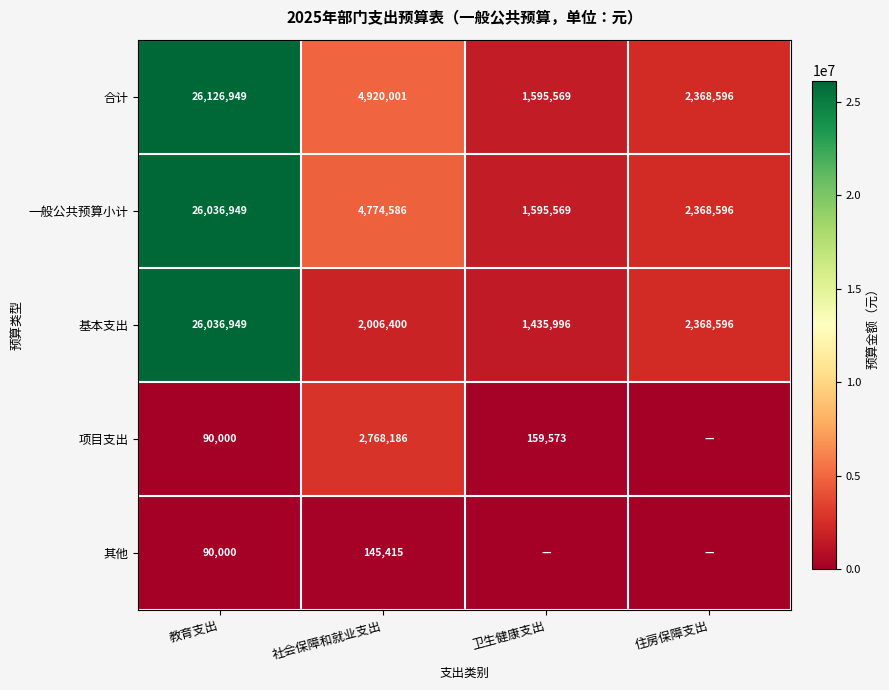

List the labels in order of 一般公共预算小计 value, smallest first.

卫生健康支出, 住房保障支出, 社会保障和就业支出, 教育支出